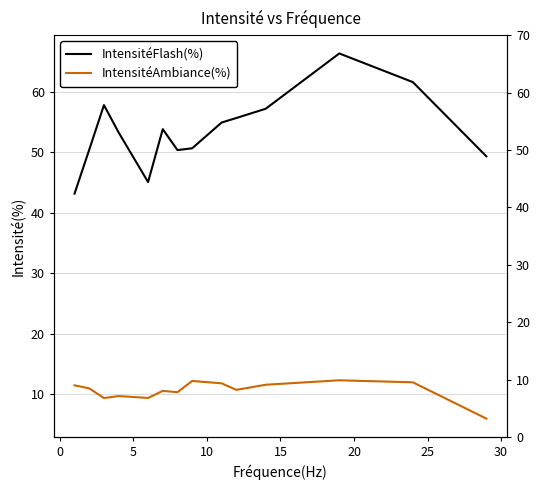

Reading left to right, transcribe all the data shown in this chart.

IntensitéFlash(%): 43.2	50.4	57.8	53.3	45.1	53.8	50.4	50.7	54.9	55.7	57.2	66.3	61.6	49.3
IntensitéAmbiance(%): 11.5	11.0	9.4	9.7	9.4	10.6	10.4	12.2	11.8	10.8	11.6	12.3	12.0	6.0